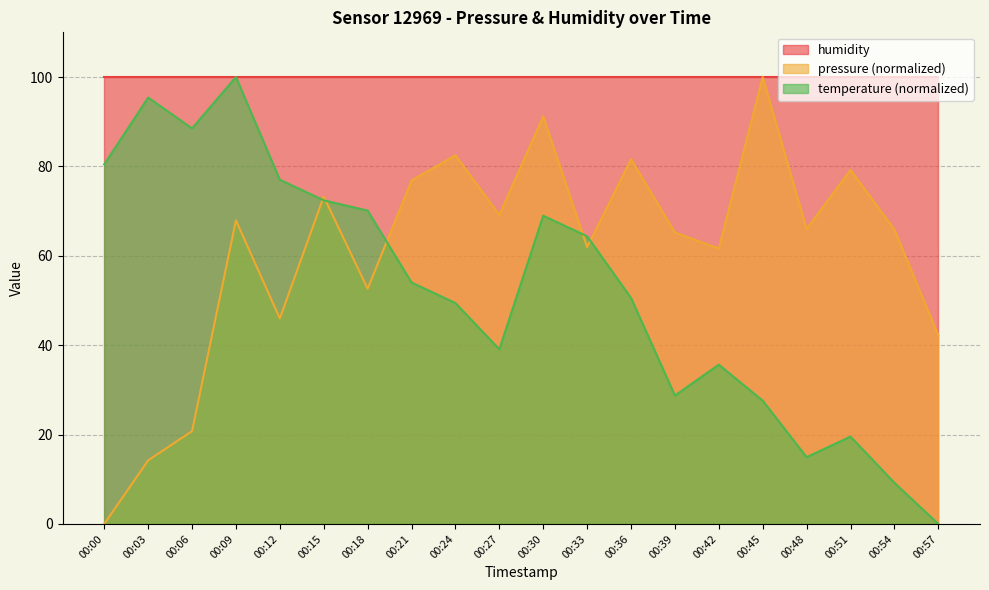

What value does the temperature series have at 00:42?

35.6